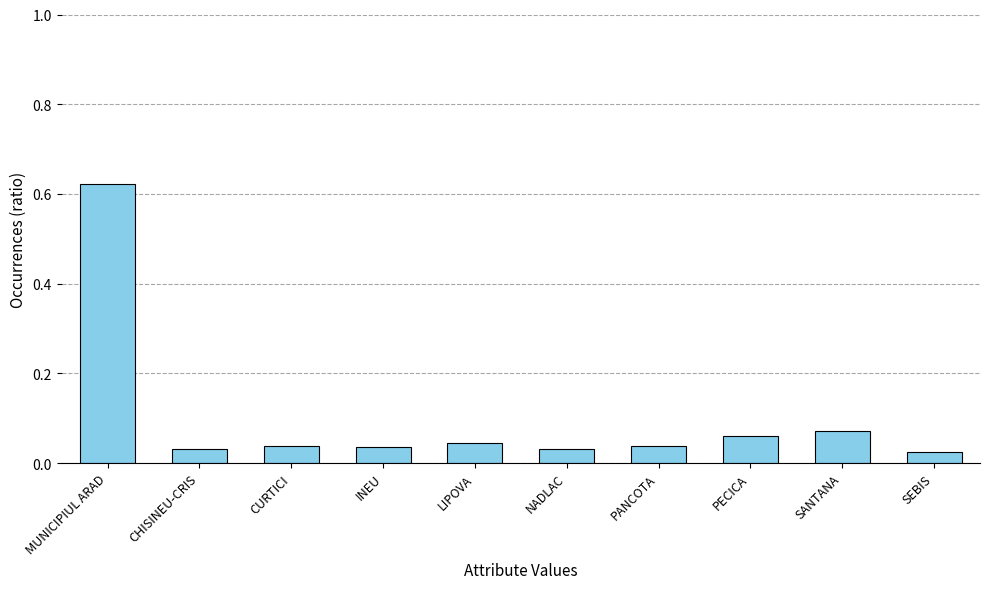

At which category does the chart reach its peak across all series?

MUNICIPIUL ARAD